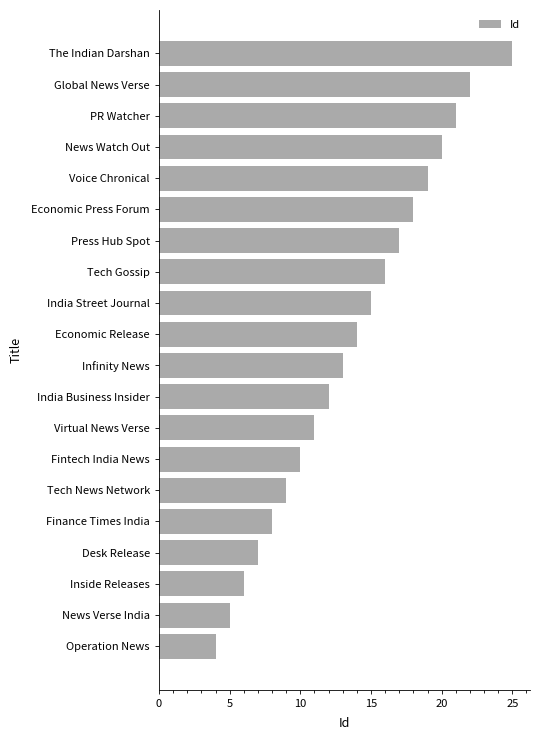

What is the maximum value shown in the chart?

25